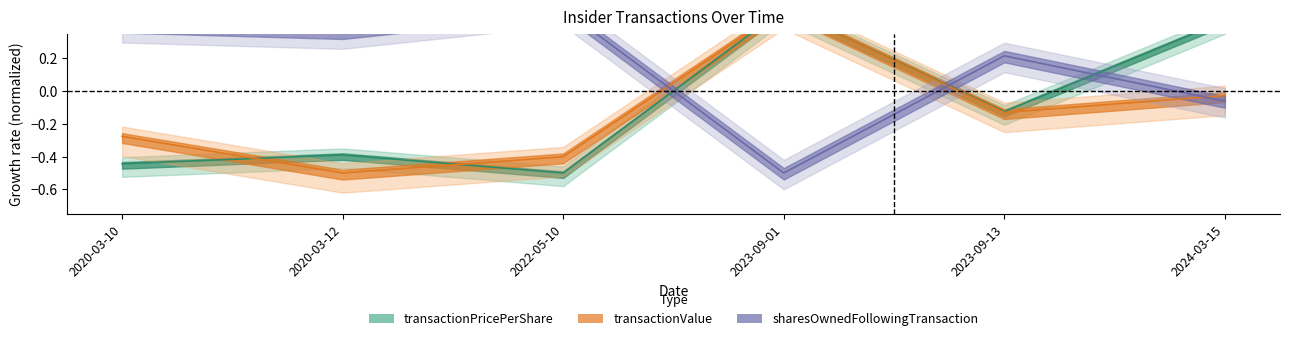

How many data points in sharesOwnedFollowingTransaction are above 0?

4